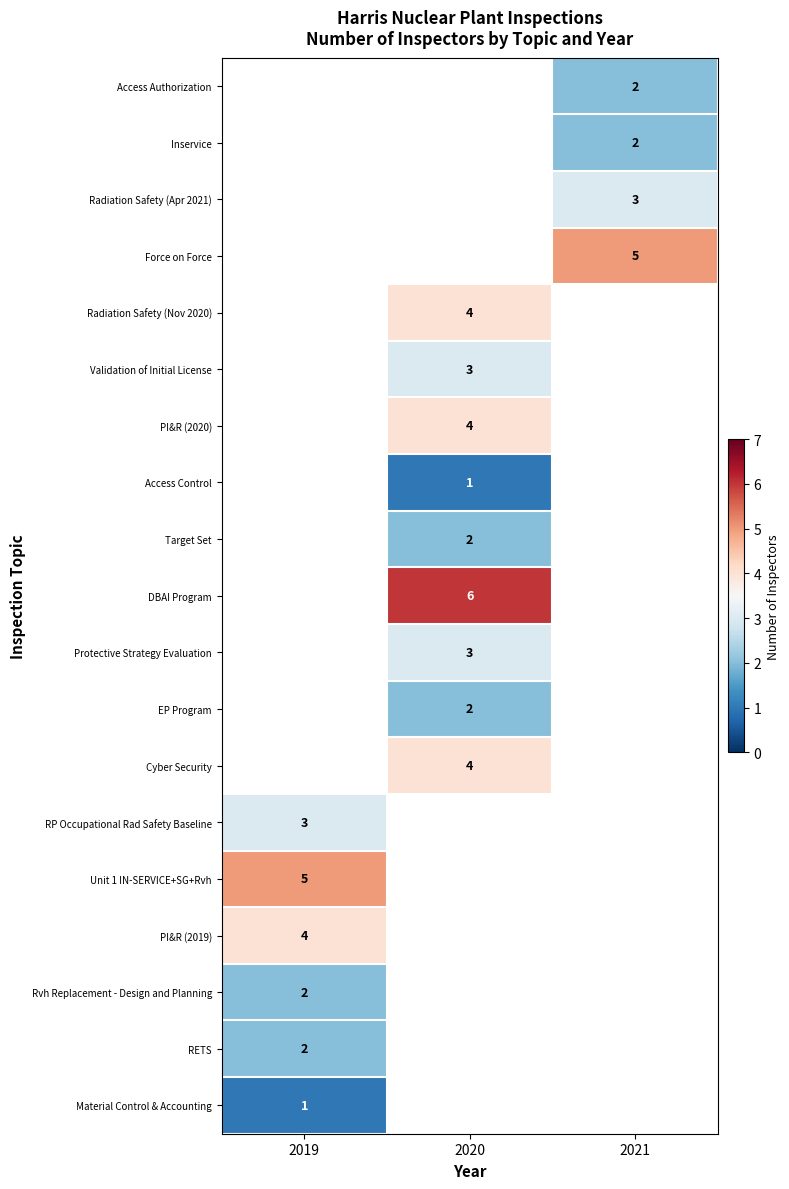

Is the value of Cyber Security at 2020 greater than the value of Unit 1 IN-SERVICE+SG+Rvh at 2019?

No